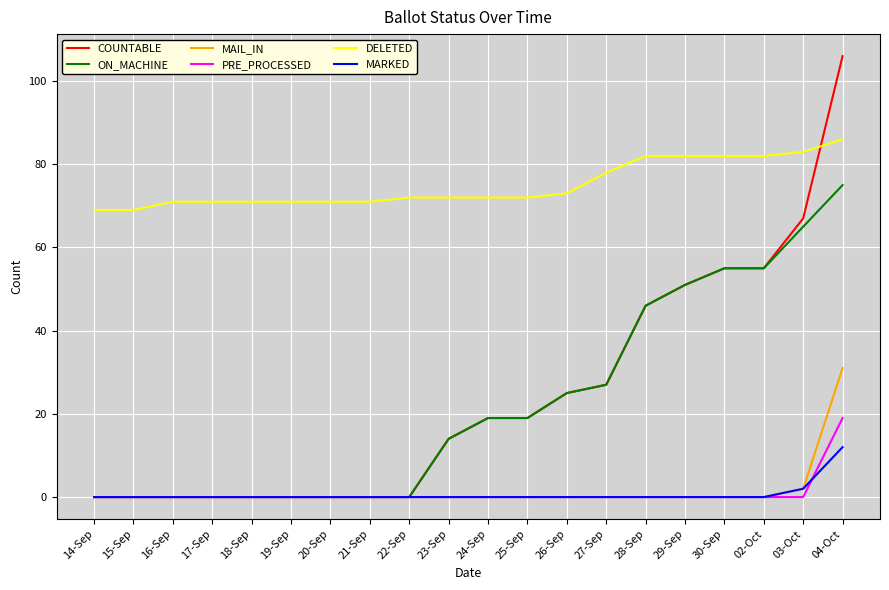

Reading left to right, list all the values displayed in this chart.

COUNTABLE: 14-Sep=0	15-Sep=0	16-Sep=0	17-Sep=0	18-Sep=0	19-Sep=0	20-Sep=0	21-Sep=0	22-Sep=0	23-Sep=14	24-Sep=19	25-Sep=19	26-Sep=25	27-Sep=27	28-Sep=46	29-Sep=51	30-Sep=55	02-Oct=55	03-Oct=67	04-Oct=106
ON_MACHINE: 14-Sep=0	15-Sep=0	16-Sep=0	17-Sep=0	18-Sep=0	19-Sep=0	20-Sep=0	21-Sep=0	22-Sep=0	23-Sep=14	24-Sep=19	25-Sep=19	26-Sep=25	27-Sep=27	28-Sep=46	29-Sep=51	30-Sep=55	02-Oct=55	03-Oct=65	04-Oct=75
MAIL_IN: 14-Sep=0	15-Sep=0	16-Sep=0	17-Sep=0	18-Sep=0	19-Sep=0	20-Sep=0	21-Sep=0	22-Sep=0	23-Sep=0	24-Sep=0	25-Sep=0	26-Sep=0	27-Sep=0	28-Sep=0	29-Sep=0	30-Sep=0	02-Oct=0	03-Oct=2	04-Oct=31
PRE_PROCESSED: 14-Sep=0	15-Sep=0	16-Sep=0	17-Sep=0	18-Sep=0	19-Sep=0	20-Sep=0	21-Sep=0	22-Sep=0	23-Sep=0	24-Sep=0	25-Sep=0	26-Sep=0	27-Sep=0	28-Sep=0	29-Sep=0	30-Sep=0	02-Oct=0	03-Oct=0	04-Oct=19
DELETED: 14-Sep=69	15-Sep=69	16-Sep=71	17-Sep=71	18-Sep=71	19-Sep=71	20-Sep=71	21-Sep=71	22-Sep=72	23-Sep=72	24-Sep=72	25-Sep=72	26-Sep=73	27-Sep=78	28-Sep=82	29-Sep=82	30-Sep=82	02-Oct=82	03-Oct=83	04-Oct=86
MARKED: 14-Sep=0	15-Sep=0	16-Sep=0	17-Sep=0	18-Sep=0	19-Sep=0	20-Sep=0	21-Sep=0	22-Sep=0	23-Sep=0	24-Sep=0	25-Sep=0	26-Sep=0	27-Sep=0	28-Sep=0	29-Sep=0	30-Sep=0	02-Oct=0	03-Oct=2	04-Oct=12